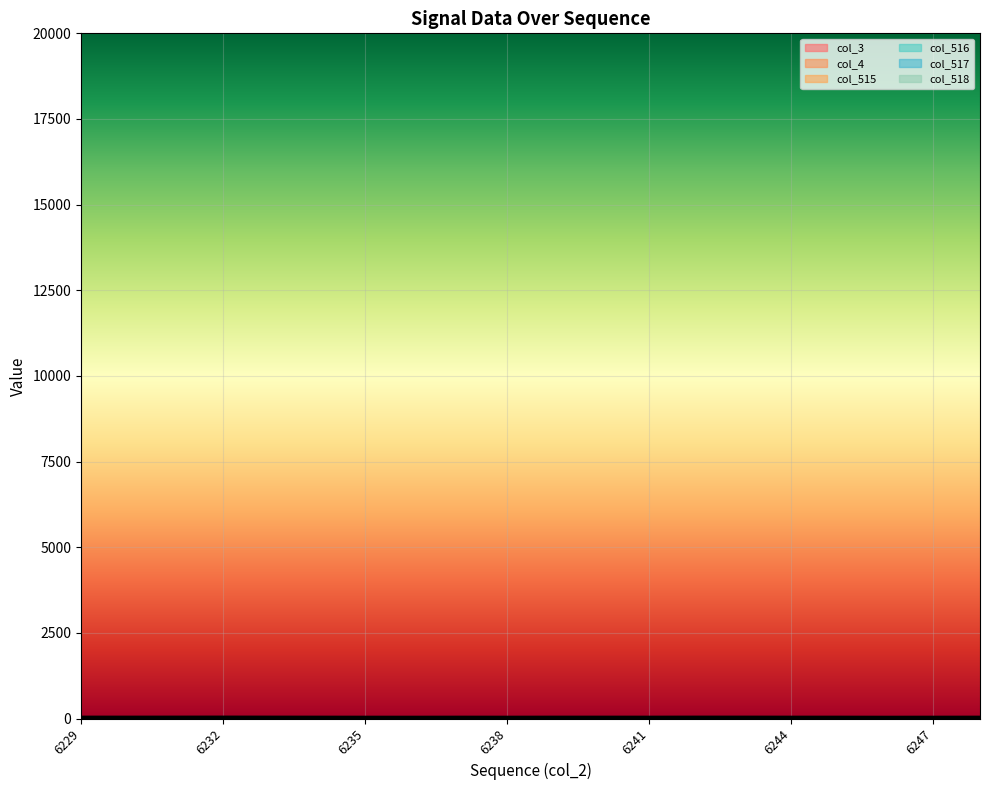

What is the difference between the col_516 values at 6233 and 6238?

4.4